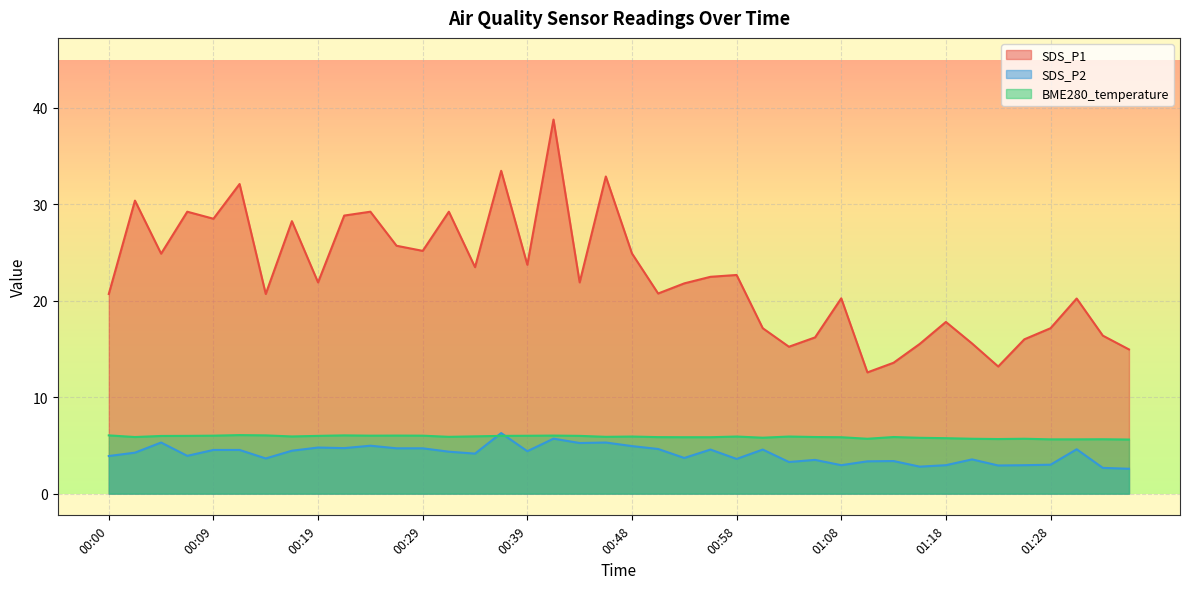

Rank the series by their maximum value, from highest to lowest.

SDS_P1, SDS_P2, BME280_temperature